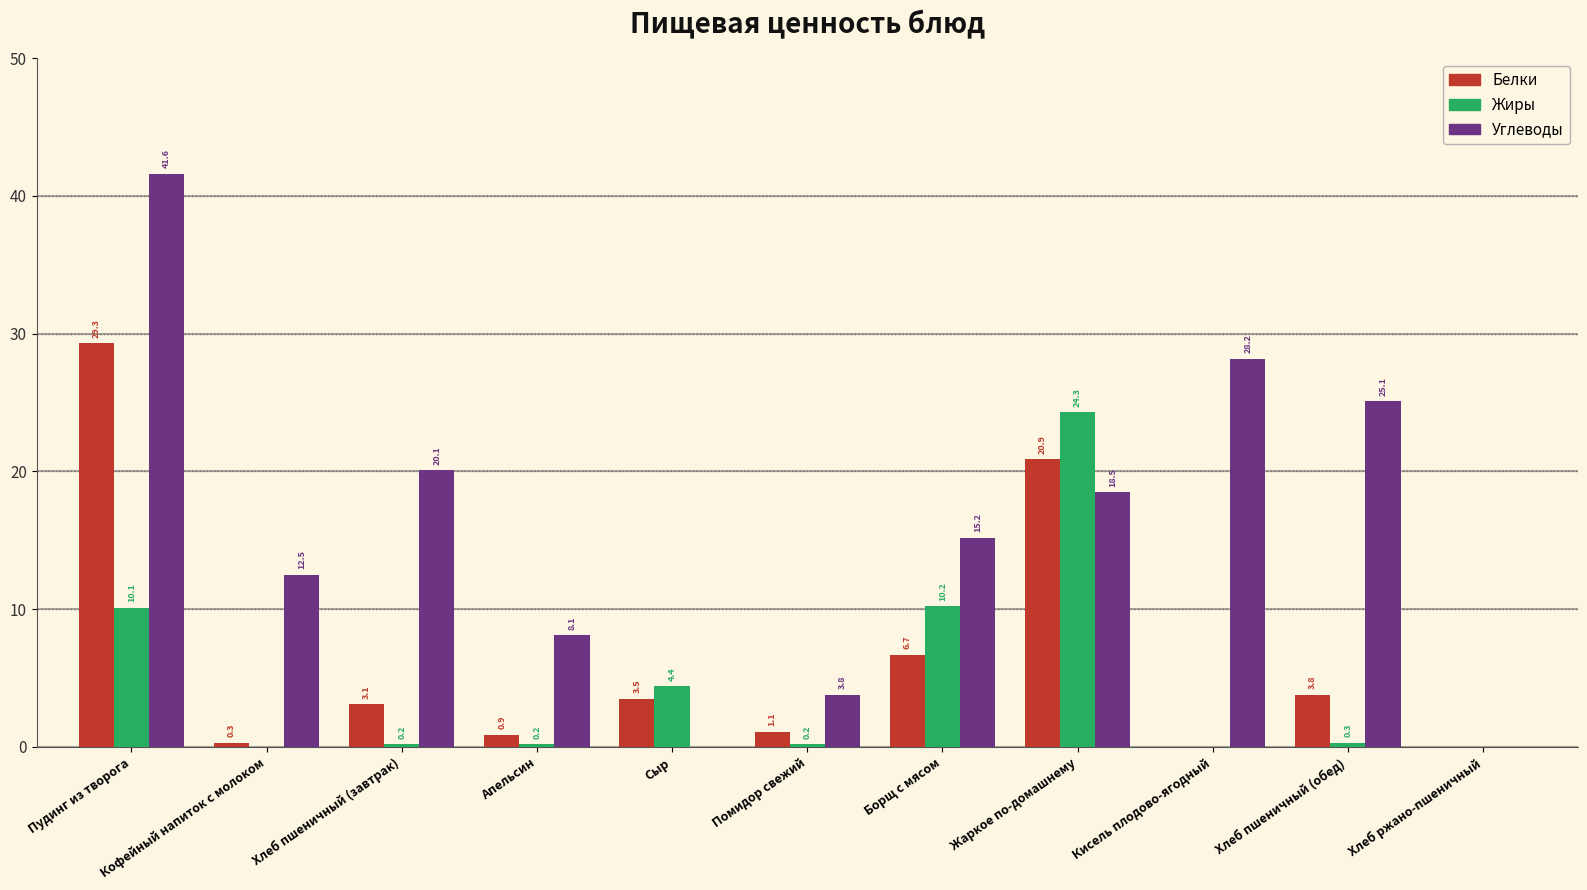

Which series has the largest total across all categories?

Углеводы